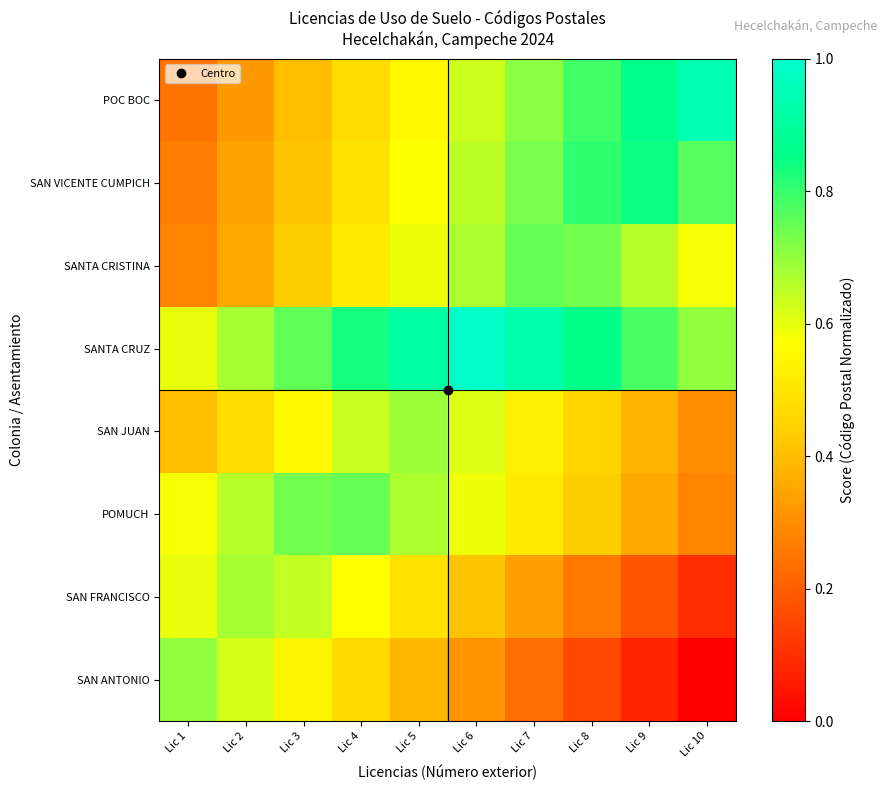

Between Lic 3 and Lic 9, which is larger?

Lic 3